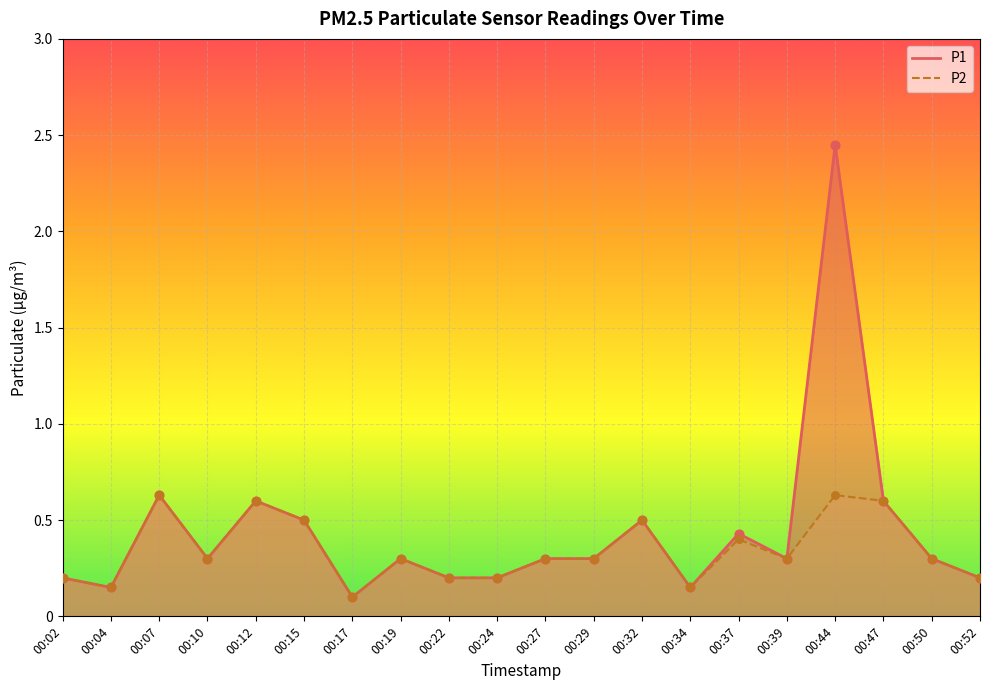

Which series contains the lowest Y value?

P1